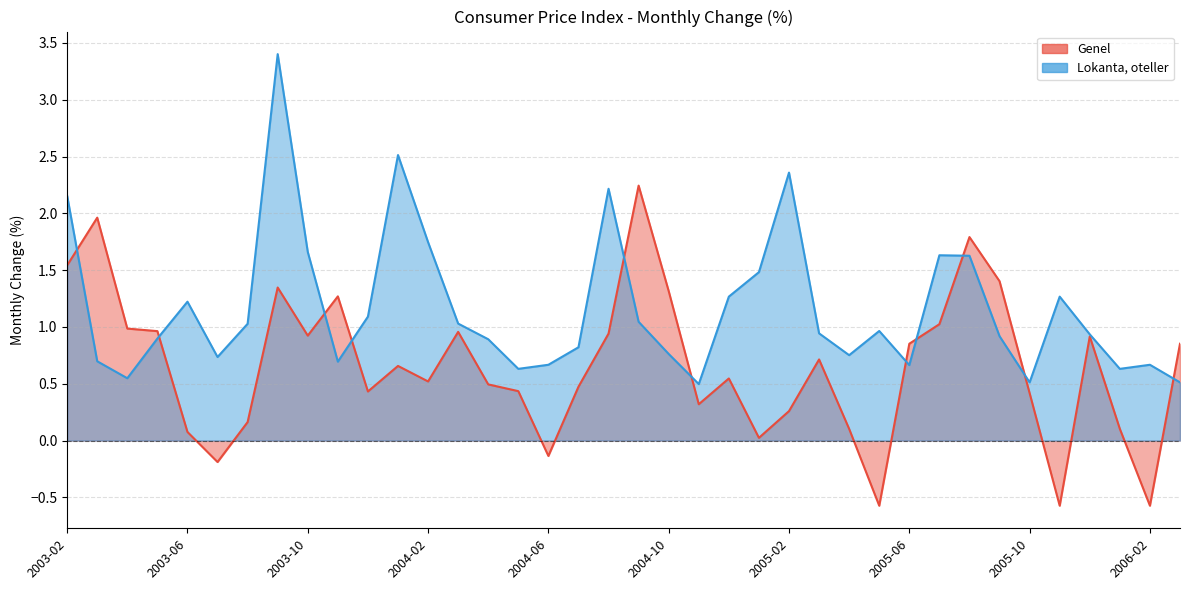

How many times do Genel and Lokanta, oteller cross each other?

11